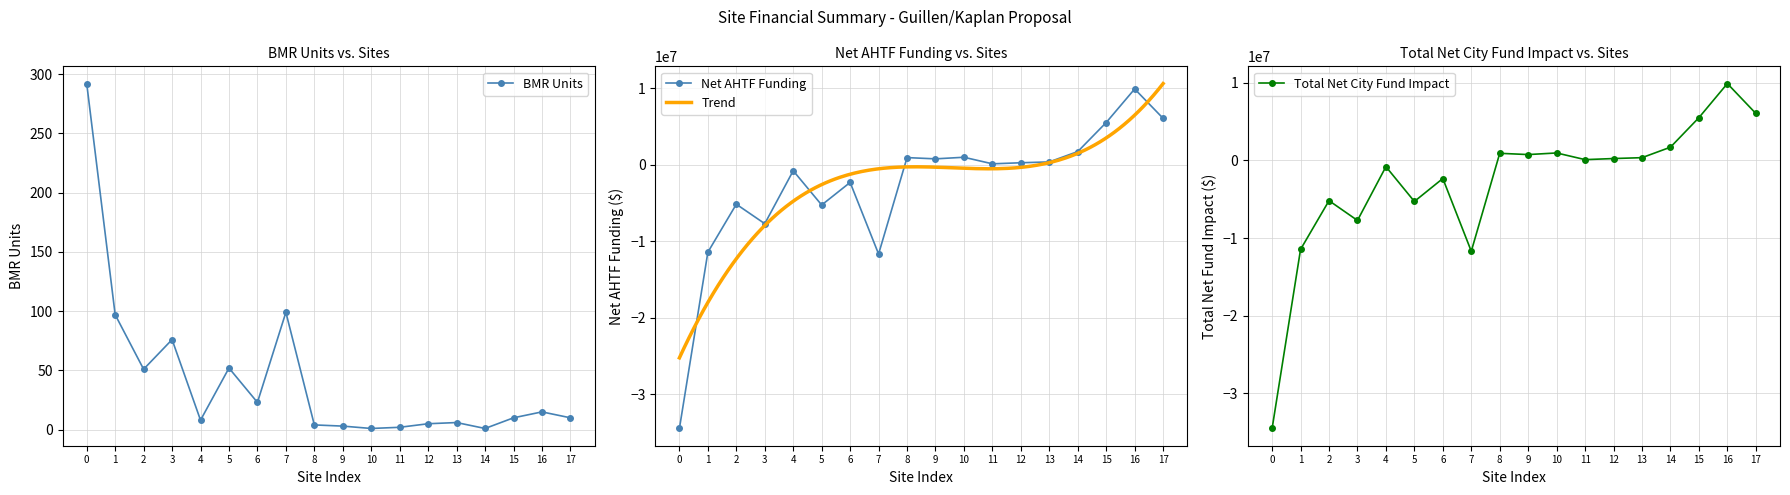

Where is the first local minimum for BMR Units?

2